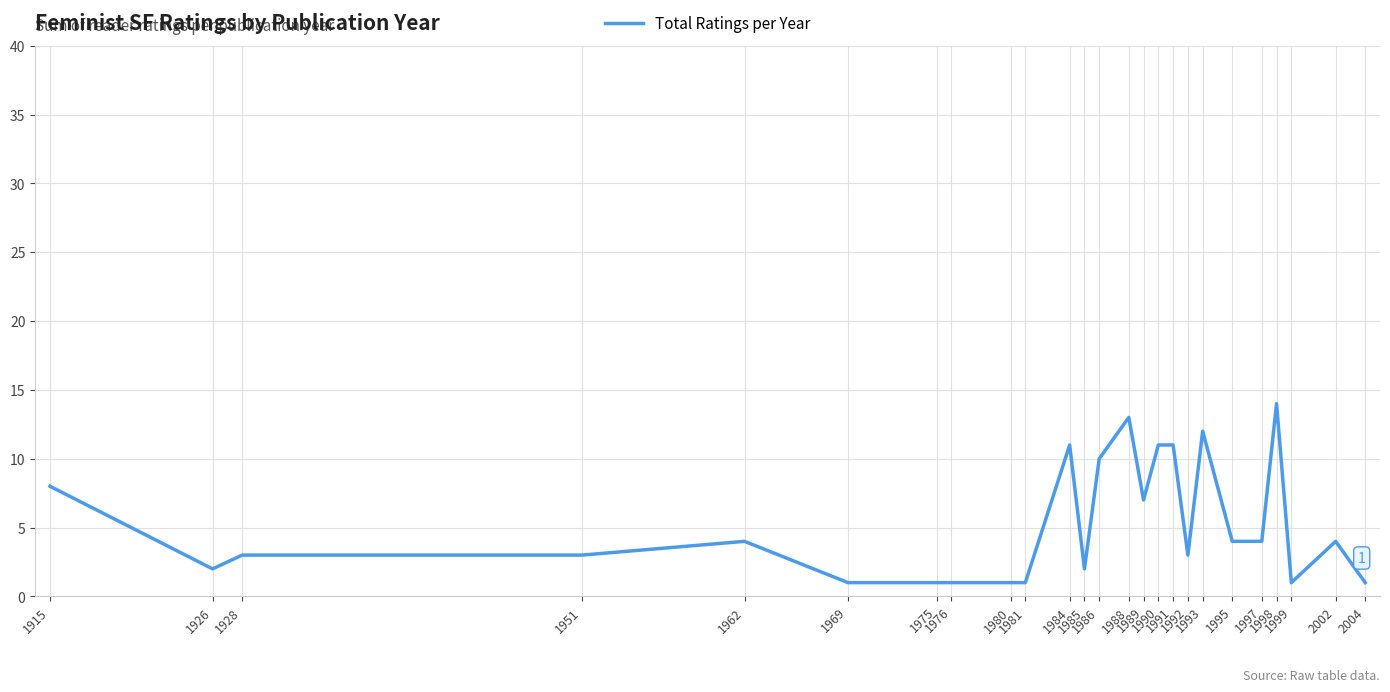

How many lines are shown in the chart?

1